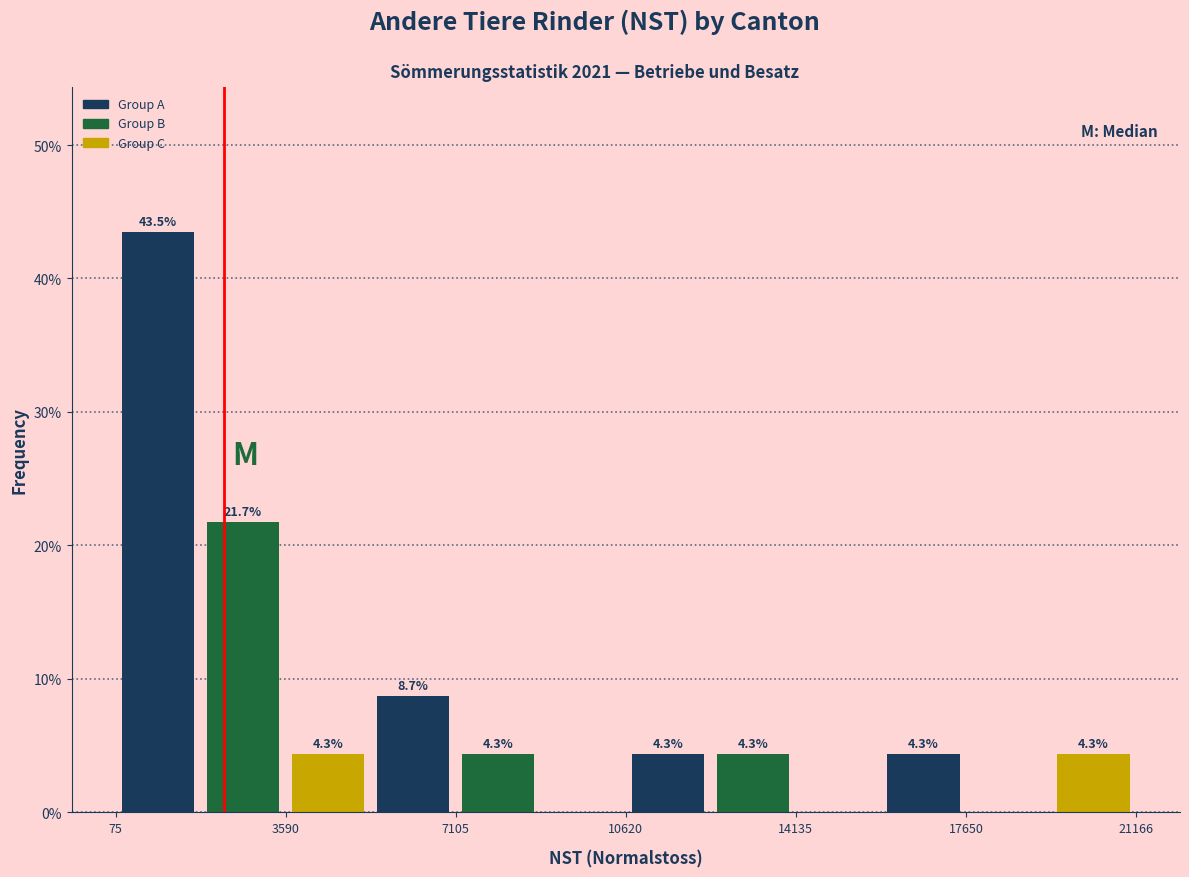

Read against the x-axis, roughly where is the centre of the tallest bar?

1000